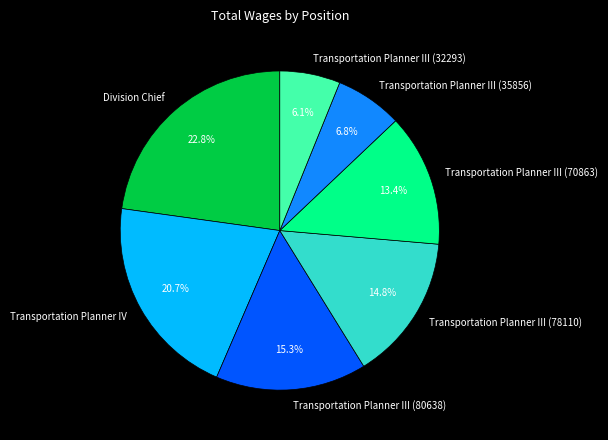

To the nearest percent, what is the average slice percentage?

14%